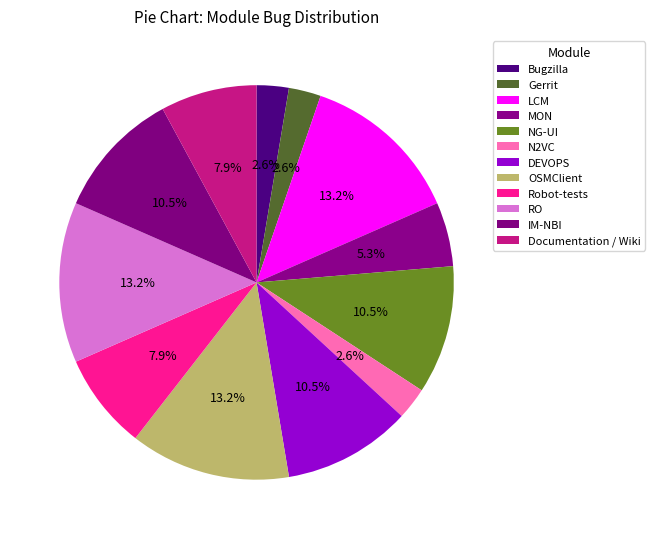

How many segments does this pie chart have?

12